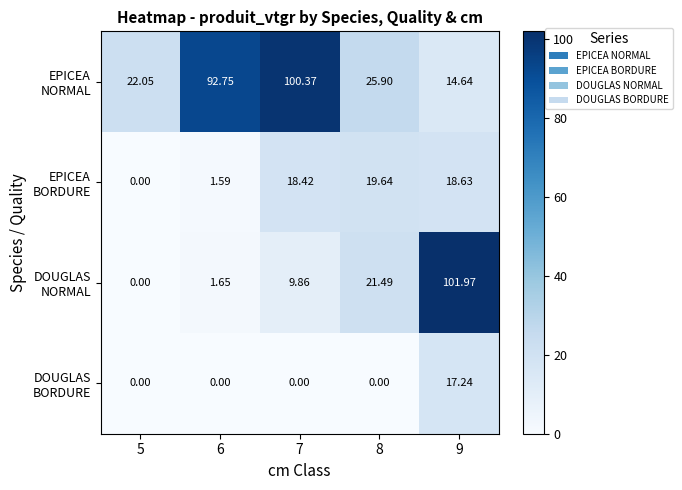

What is the spread (max minus min) of values at 5?

22.1